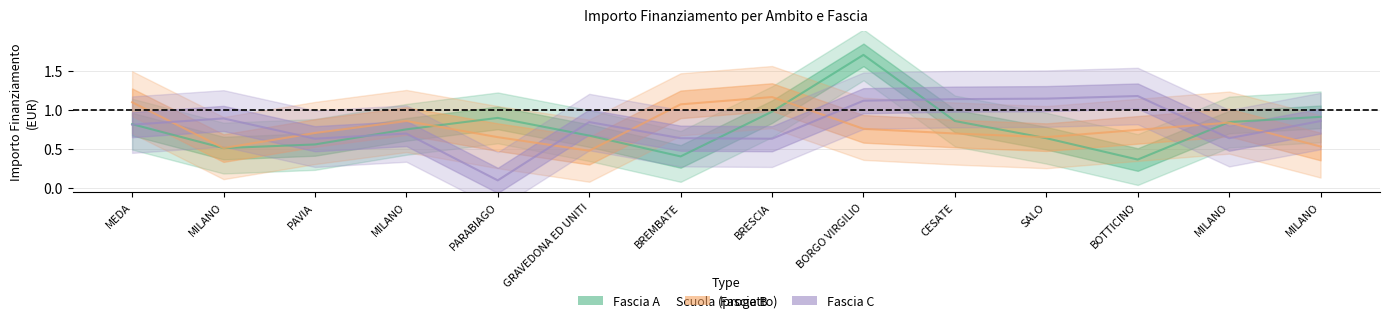

How many interior local peaks does the Fascia A series have?

2